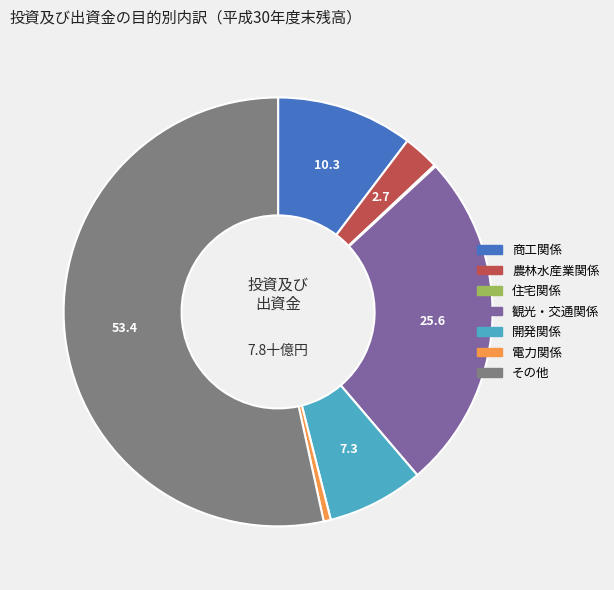

True or false: 農林水産業関係 accounts for 3% of the total.

True